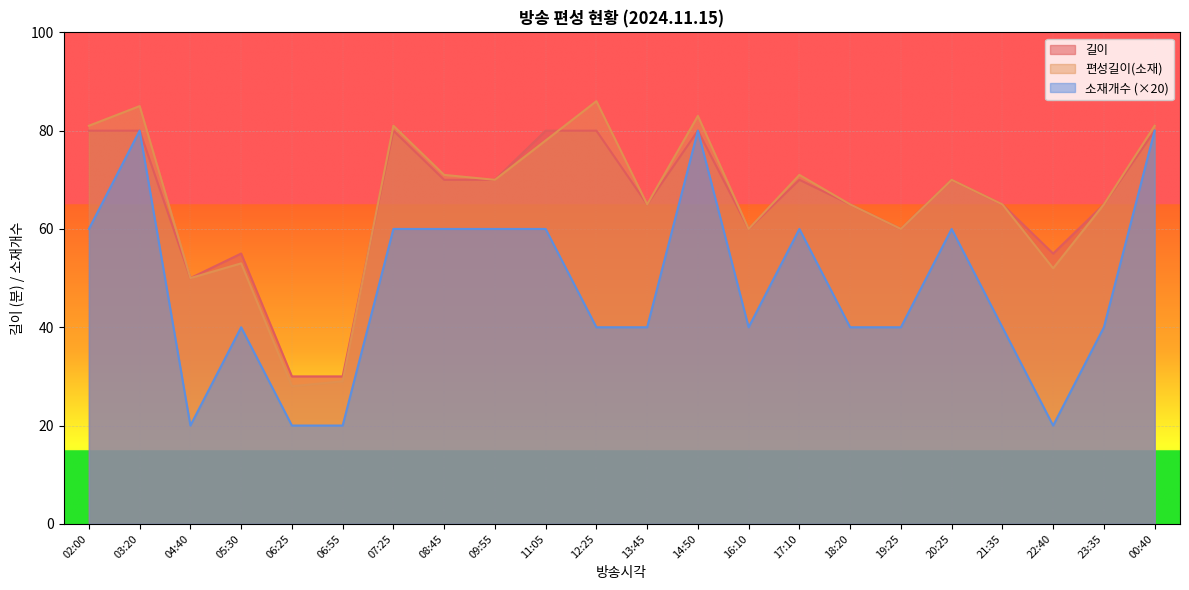

How many lines are shown in the chart?

3